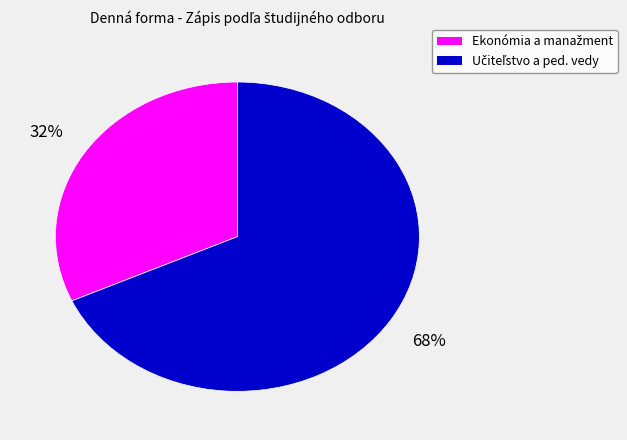

Does any single category account for the majority?

Yes